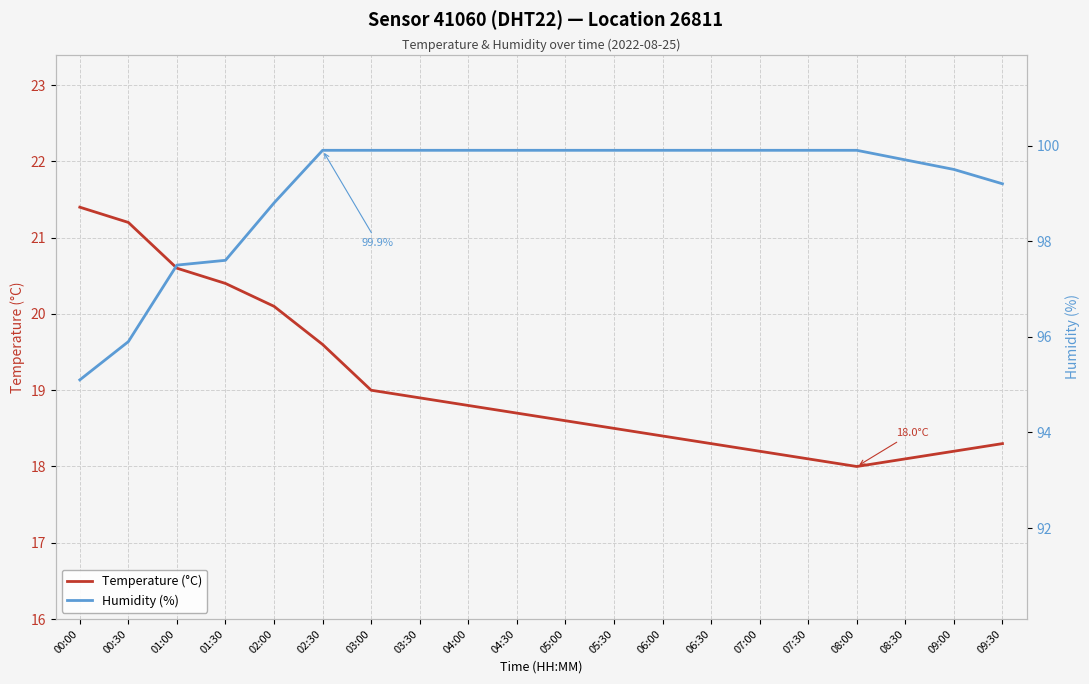

How many lines are shown in the chart?

2